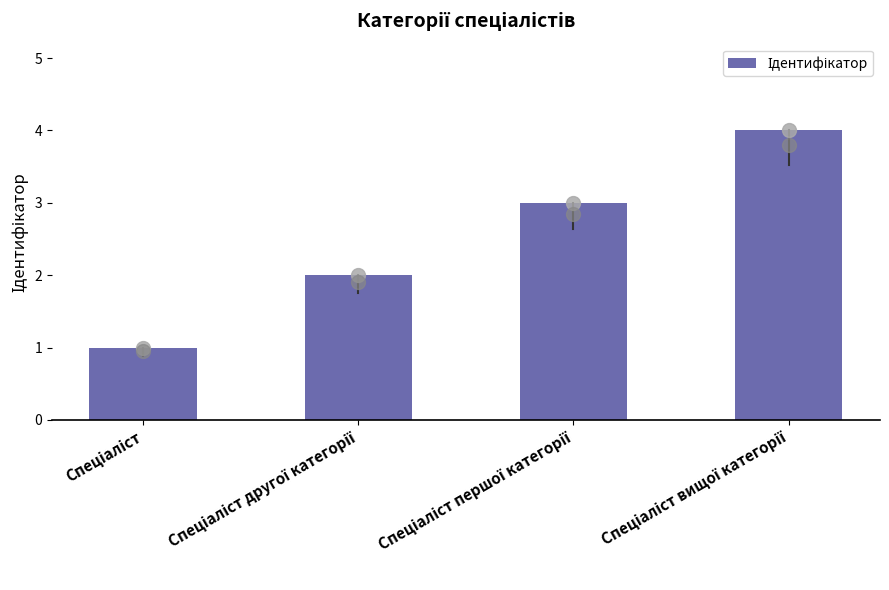

What is the sum of all values?

10